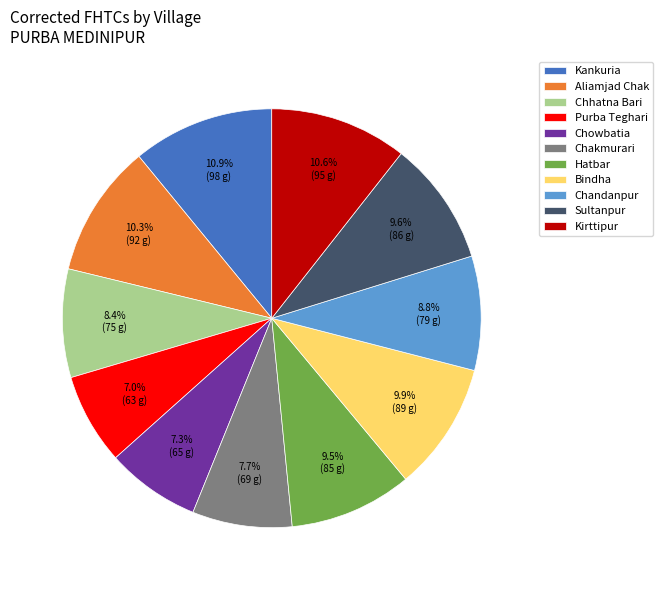

To the nearest percent, what is the average slice percentage?

9%